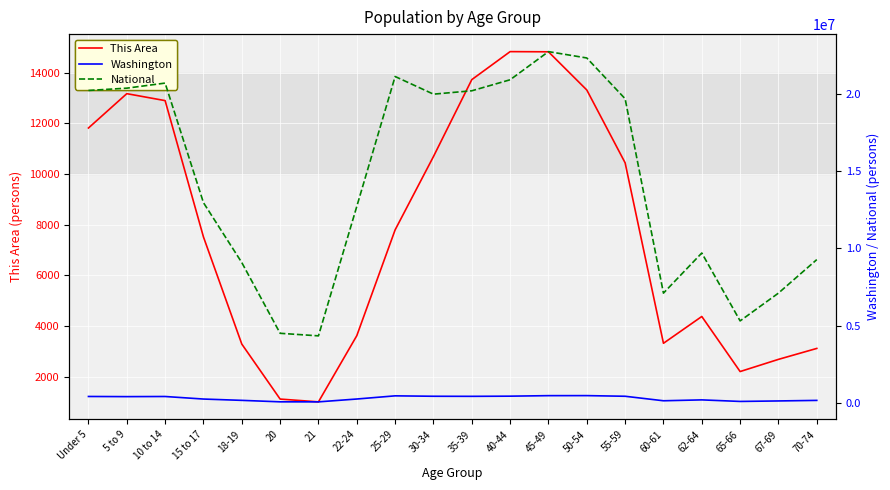

At which category is the sum across all series the highest?

45-49